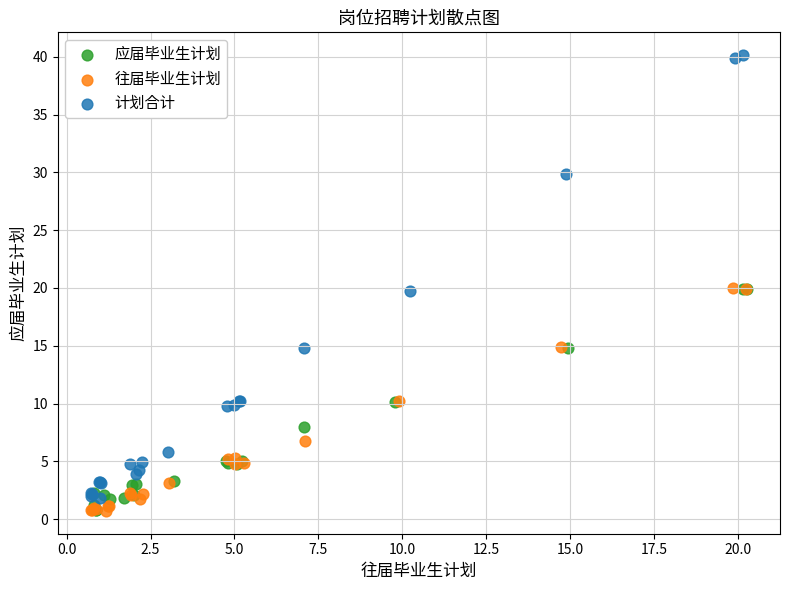

Which series has the widest spread of Y values?

计划合计